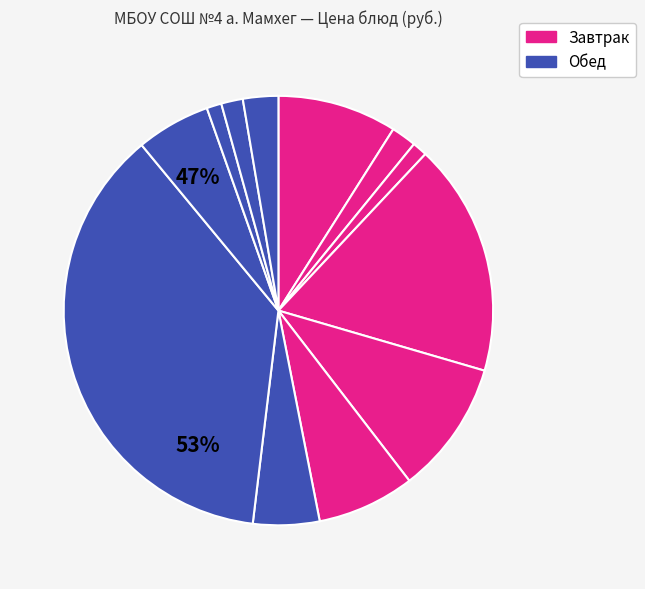

Which category has the biggest portion of the pie?

КОТЛЕТА ГОВЯЖЬЯ